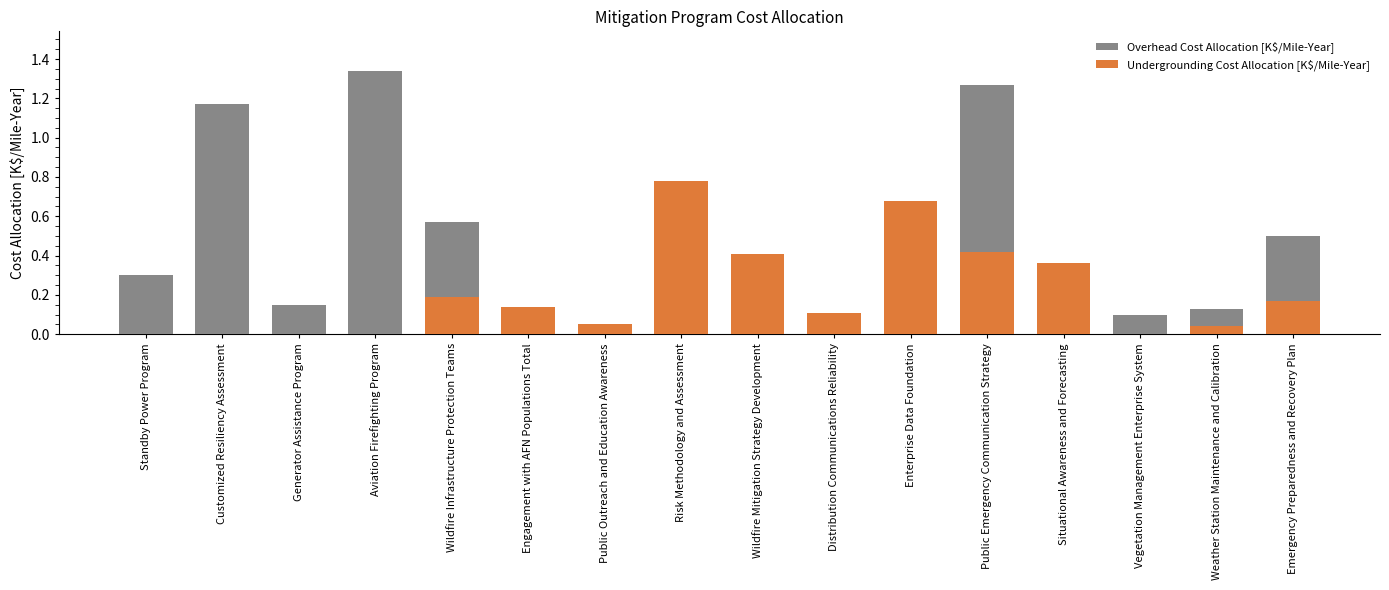

Are the bars horizontal?

No